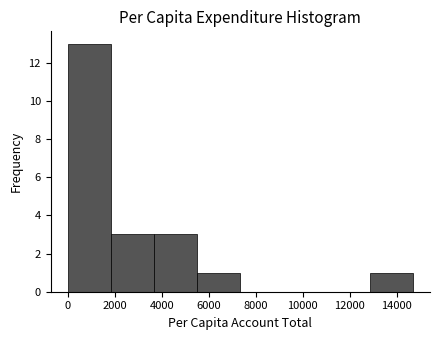

Reading left to right, list every bar in this chart as the range it spans on the x-axis followed by its height. Neither the bar edges nor the heights are printed on the chart, so give them approximately, as read against the axes.

0 to 1800: 13
1800 to 3600: 3
3600 to 5600: 3
5600 to 7400: 1
7400 to 9200: 0
9200 to 11000: 0
11000 to 12800: 0
12800 to 14600: 1